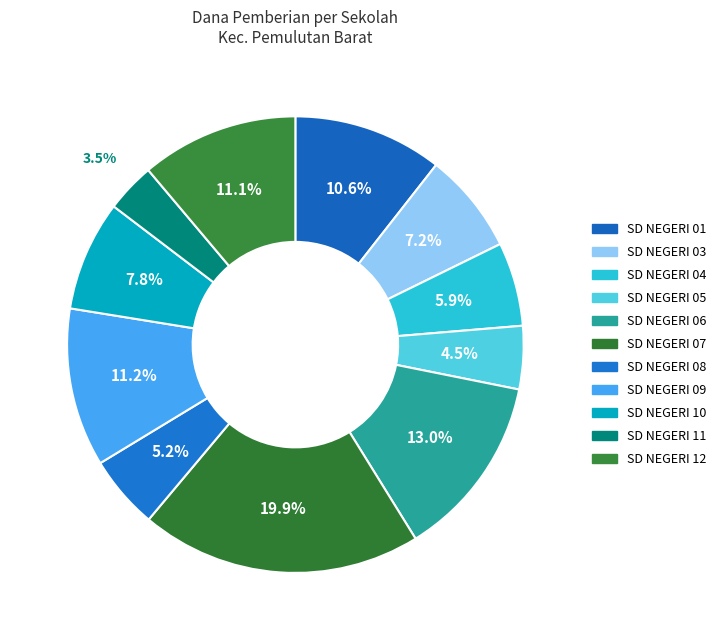

Is there a majority slice in this chart?

No